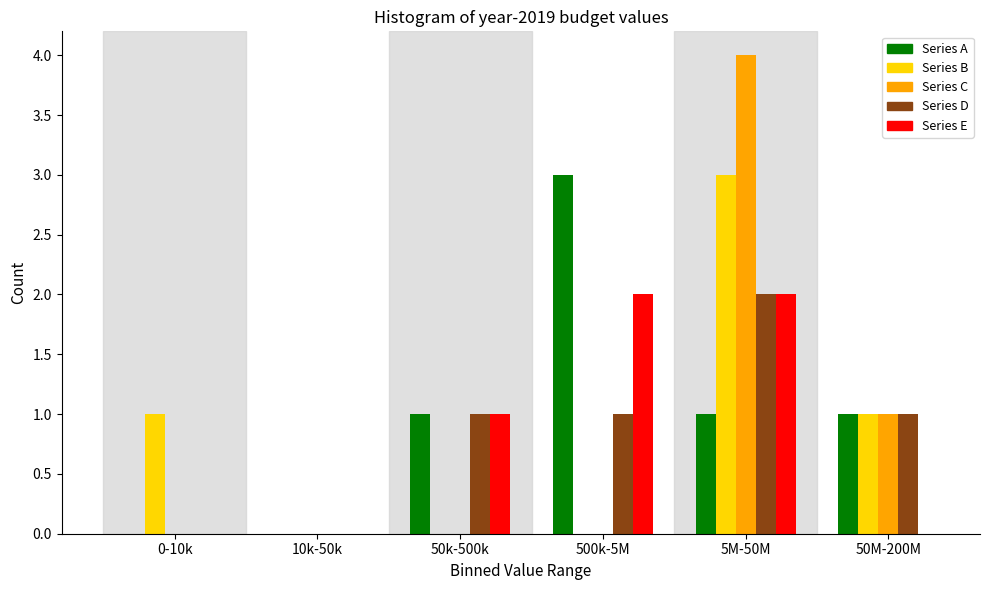

Reading left to right, list all the values displayed in this chart.

Series A: 0-10k=0	10k-50k=0	50k-500k=1	500k-5M=3	5M-50M=1	50M-200M=1
Series B: 0-10k=1	10k-50k=0	50k-500k=0	500k-5M=0	5M-50M=3	50M-200M=1
Series C: 0-10k=0	10k-50k=0	50k-500k=0	500k-5M=0	5M-50M=4	50M-200M=1
Series D: 0-10k=0	10k-50k=0	50k-500k=1	500k-5M=1	5M-50M=2	50M-200M=1
Series E: 0-10k=0	10k-50k=0	50k-500k=1	500k-5M=2	5M-50M=2	50M-200M=0